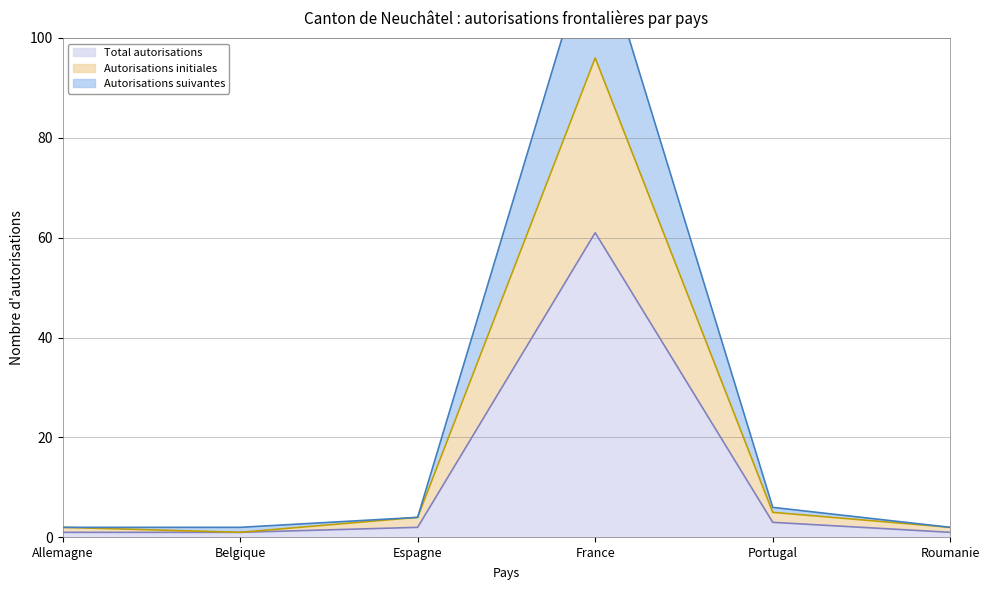

Which series has the largest total across all categories?

Autorisations suivantes